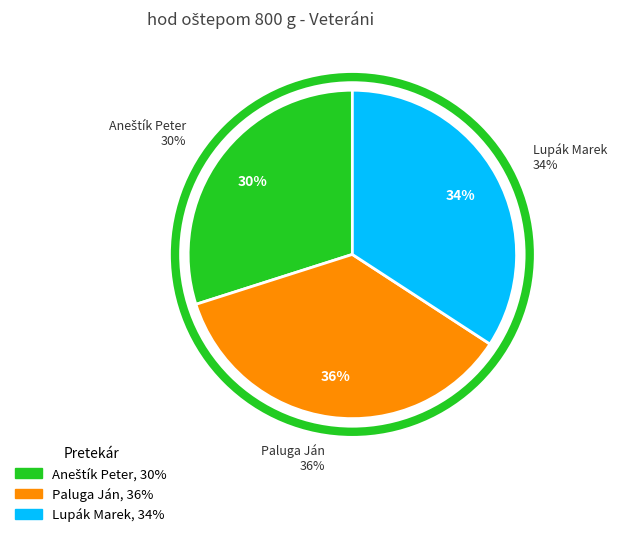

To the nearest percent, what is the difference between the Lupák Marek and Paluga Ján slice percentages?

2%